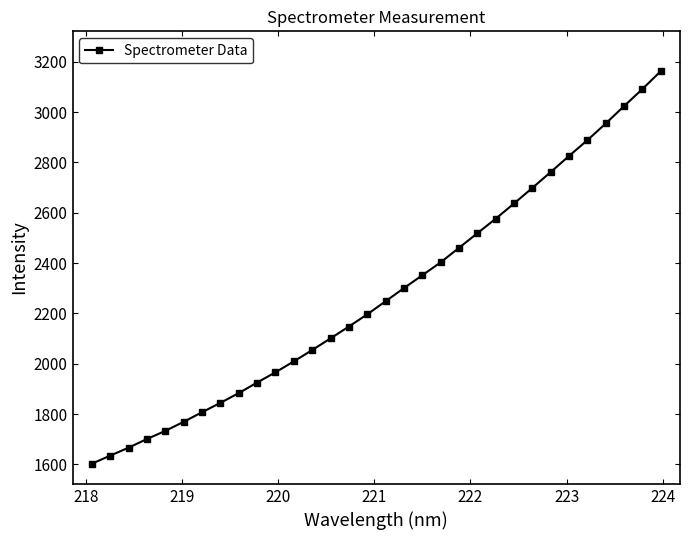

What is the average value?

2279.9